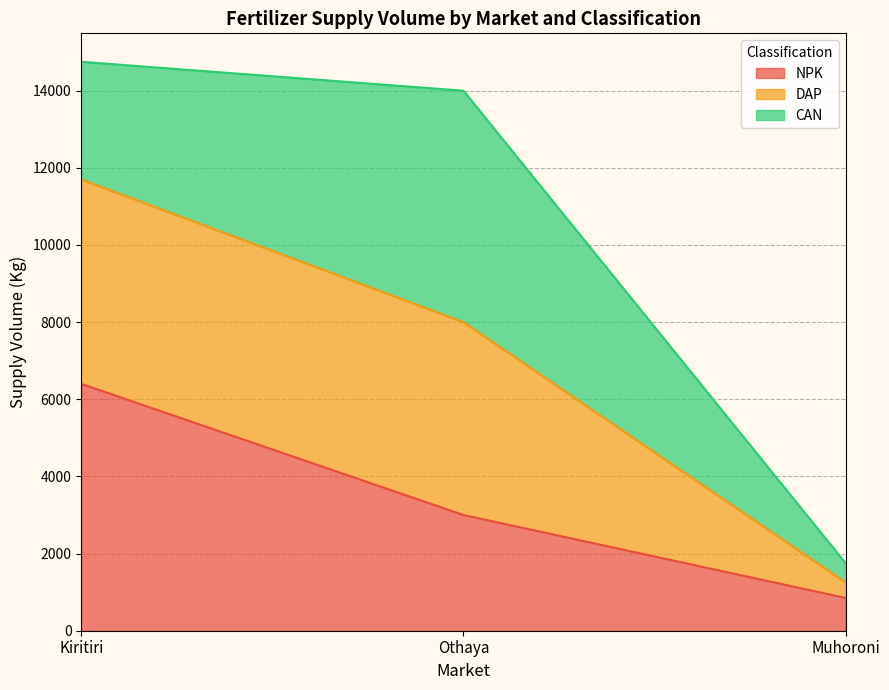

How many data points does each series have?

3